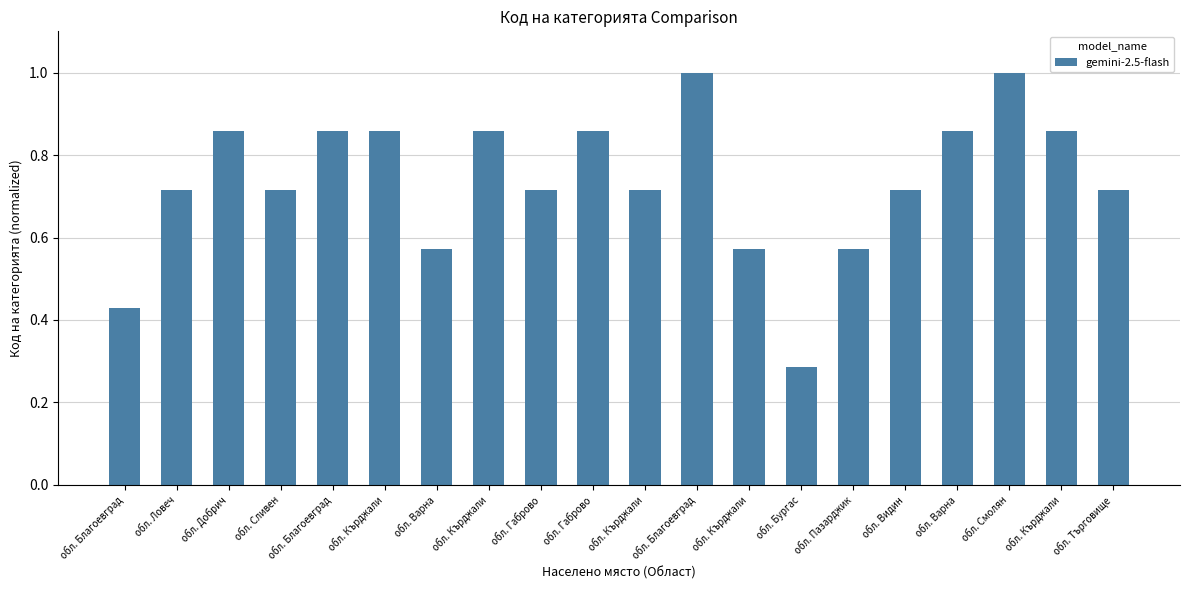

What is the change in value from обл. Добрич to обл. Търговище?

-0.1